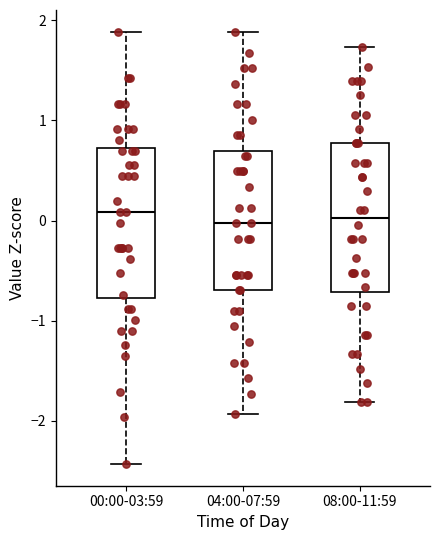

Reading left to right, read every box against the y-axis: the position of its median line, the range the box covers, and the ends of its whiskers. The values are not printed on the chart, so give them approximately, as read against the axis.

00:00-03:59: median 0.1, box -0.8 to 0.7, whiskers -2.4 to 1.9
04:00-07:59: median 0.0, box -0.7 to 0.7, whiskers -1.9 to 1.9
08:00-11:59: median 0.0, box -0.7 to 0.8, whiskers -1.8 to 1.7